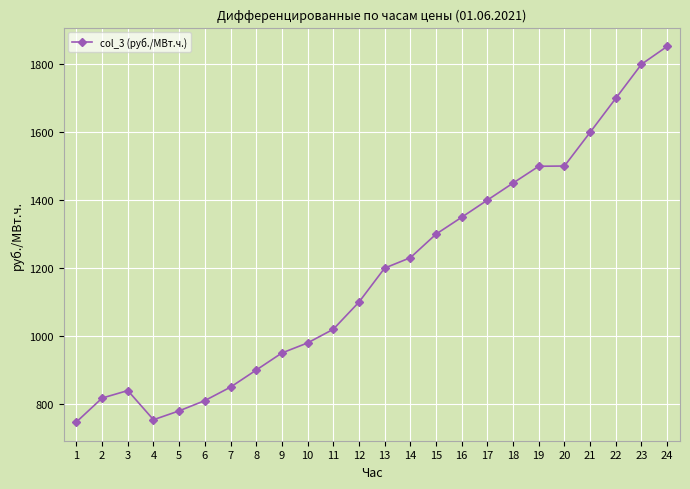

Does the chart display data point markers on the line(s)?

Yes